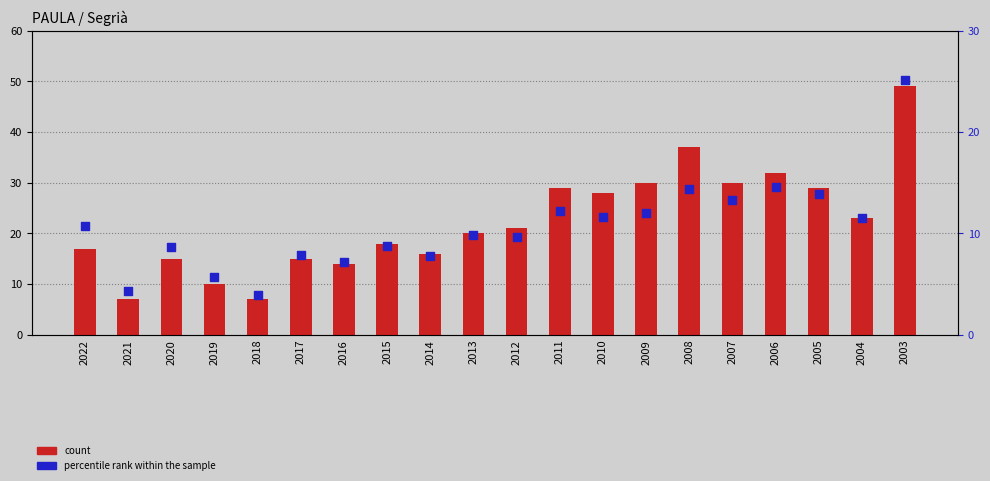

Which series reaches the maximum Y coordinate?

count